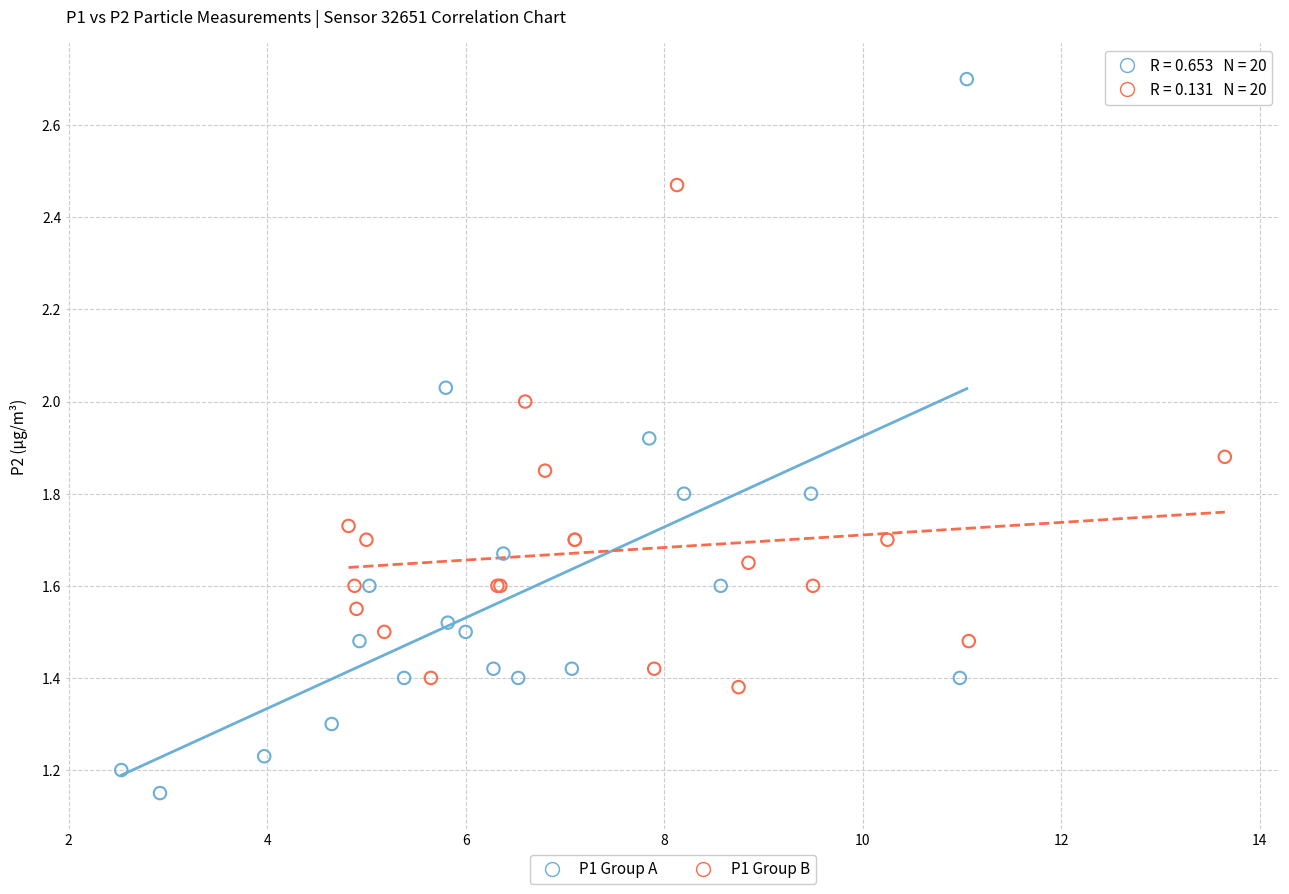

Which series has the largest Y range (max minus min)?

P1 Group A